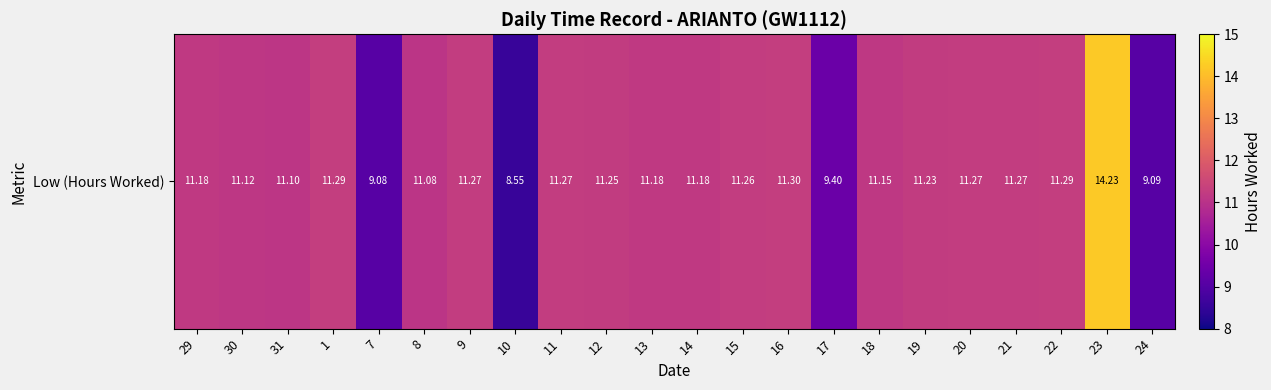

What is the difference between the values at 12 and 24?

2.2